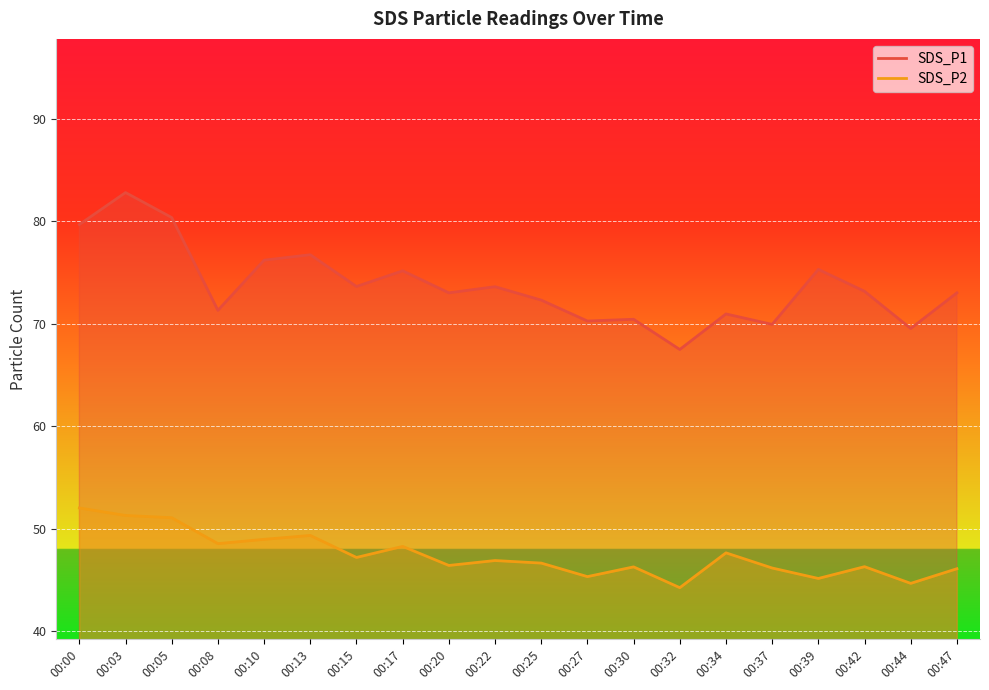

True or false: SDS_P2 and SDS_P1 intersect in this chart.

False